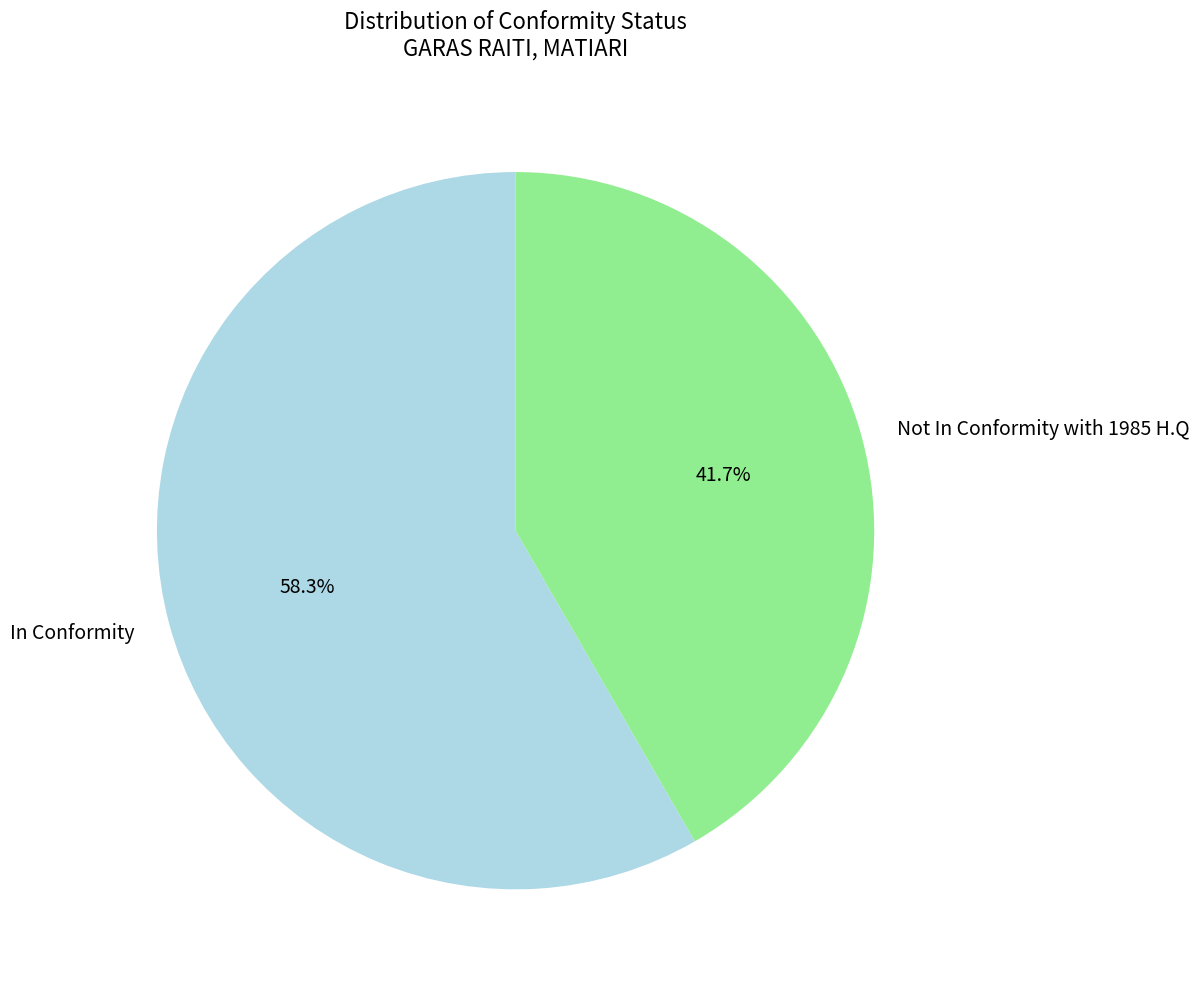

Approximately how many times larger is the value at Not In Conformity with 1985 H.Q compared to In Conformity?

0.7